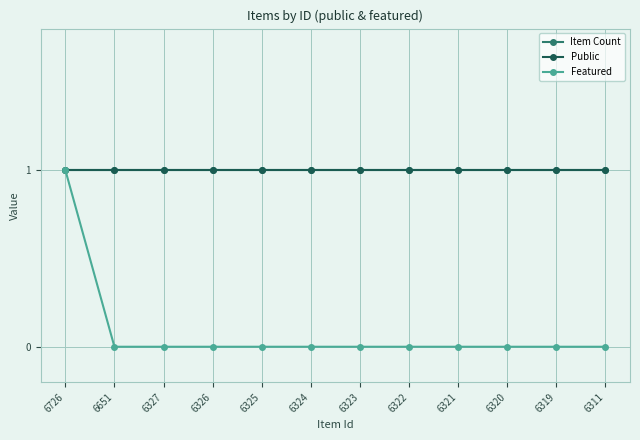

Is this an area chart (filled region under the line)?

No